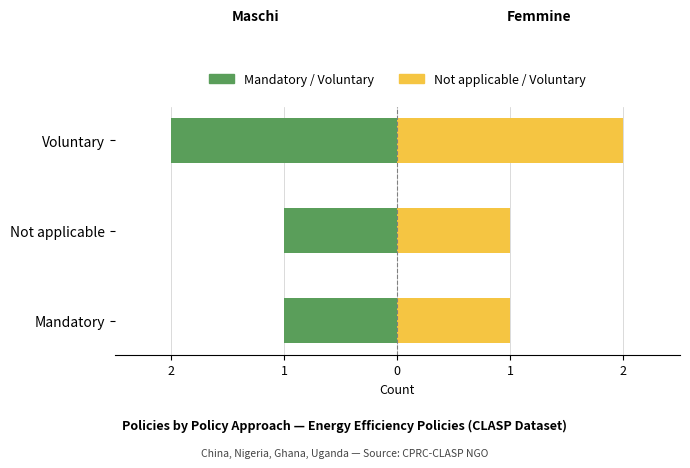

Are the bars horizontal?

Yes